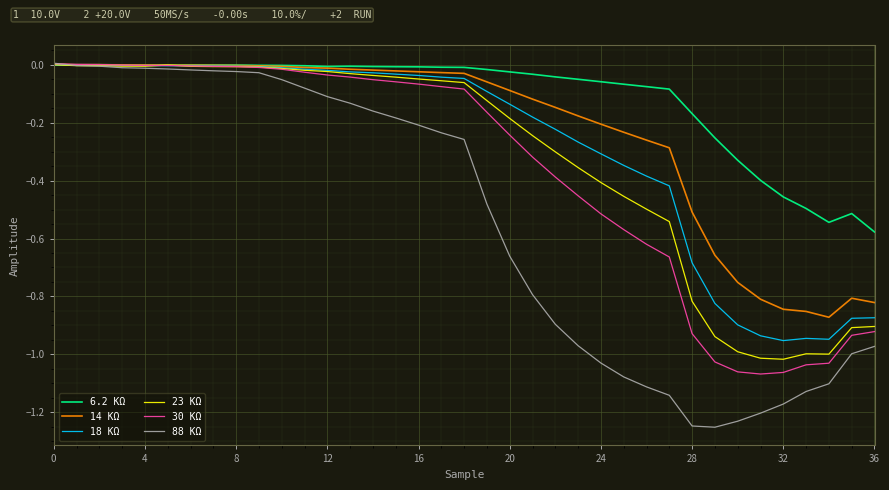

Which series has the largest total across all categories?

6.2 KΩ